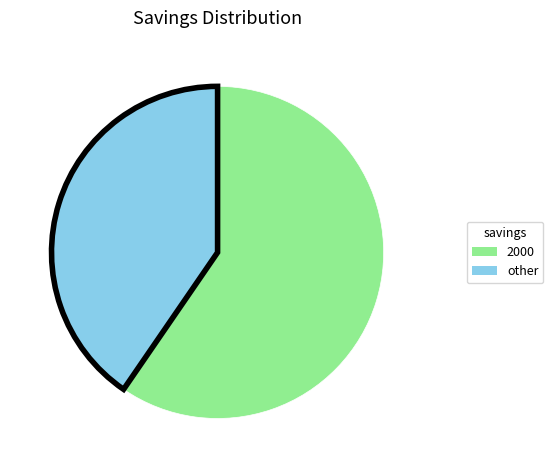

Does any single category account for the majority?

Yes